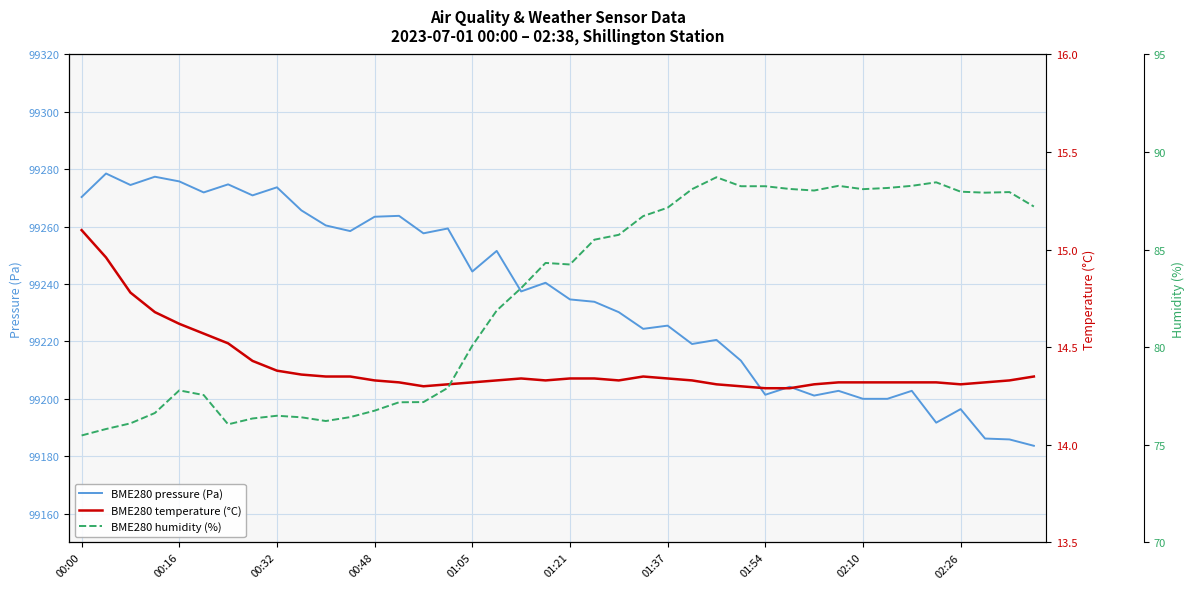

How many lines are shown in the chart?

3